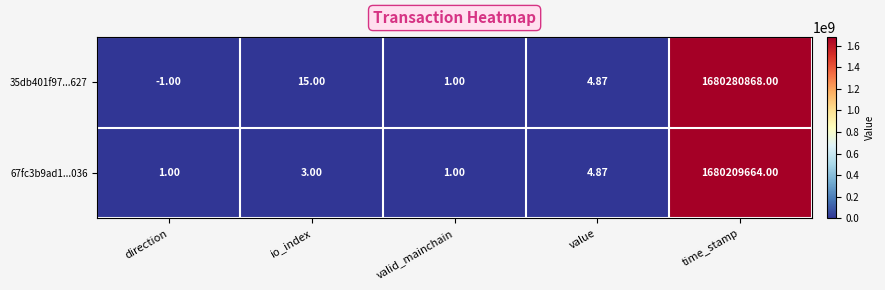

Which category has the highest value across all series?

time_stamp